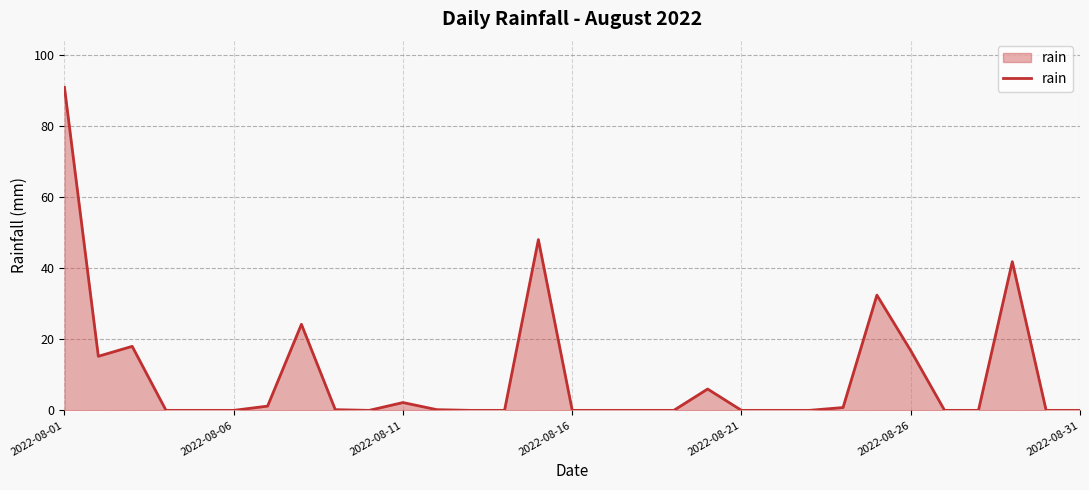

What is the difference between the maximum and minimum values?

90.8